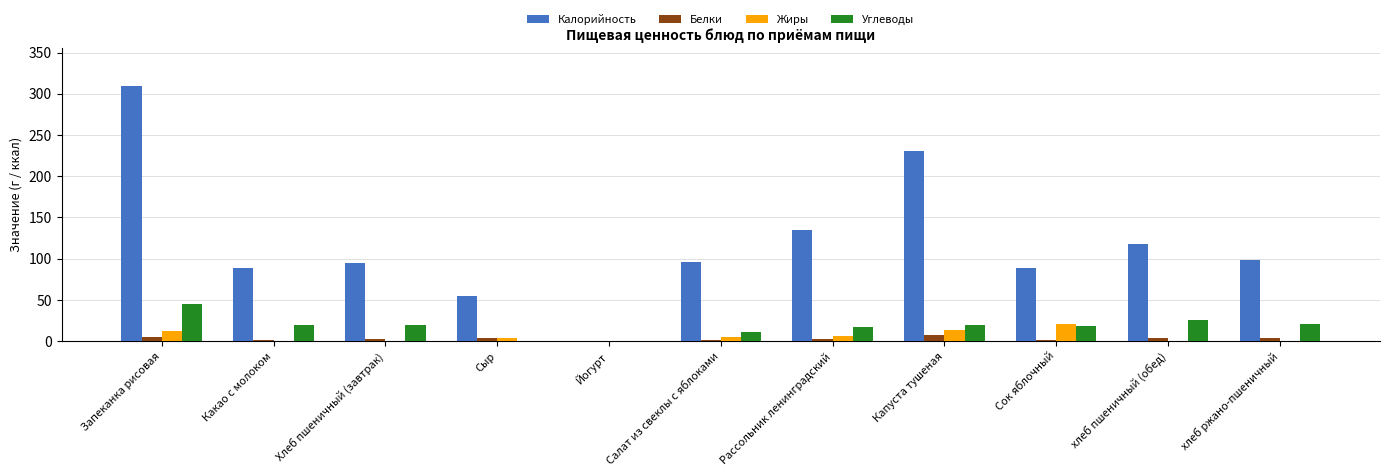

What is the maximum value shown in the chart?

308.9